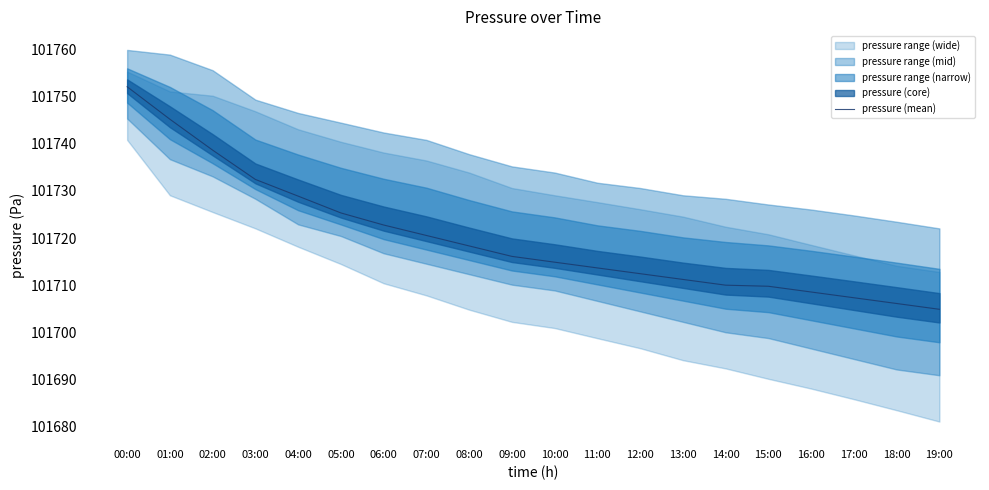

The value at 19:00 is 101704.9. True or false?

True